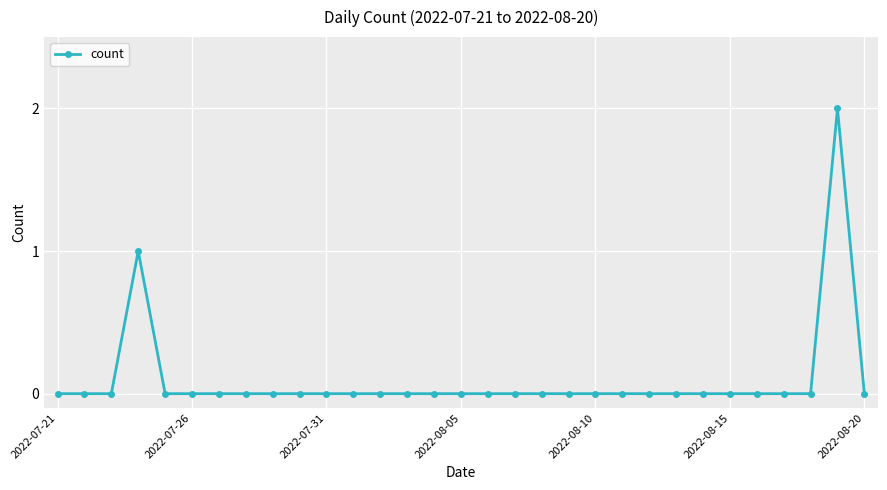

How many categories are shown in the chart?

31